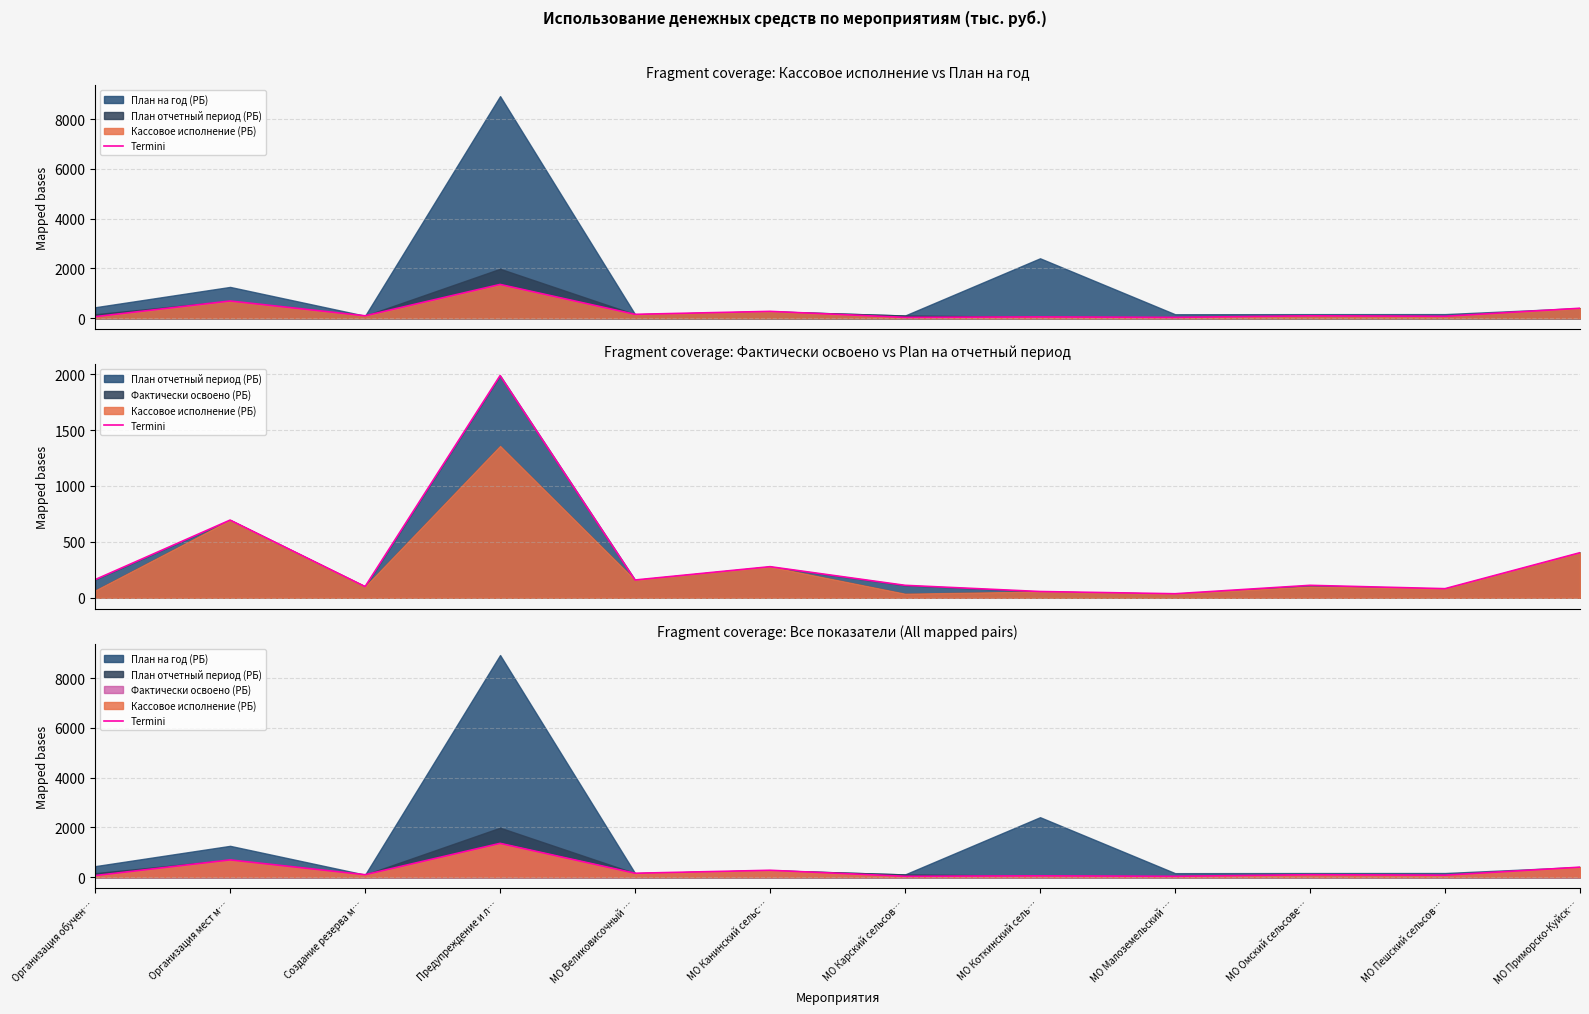

Where does the data first go above 100?

Организация мест м…